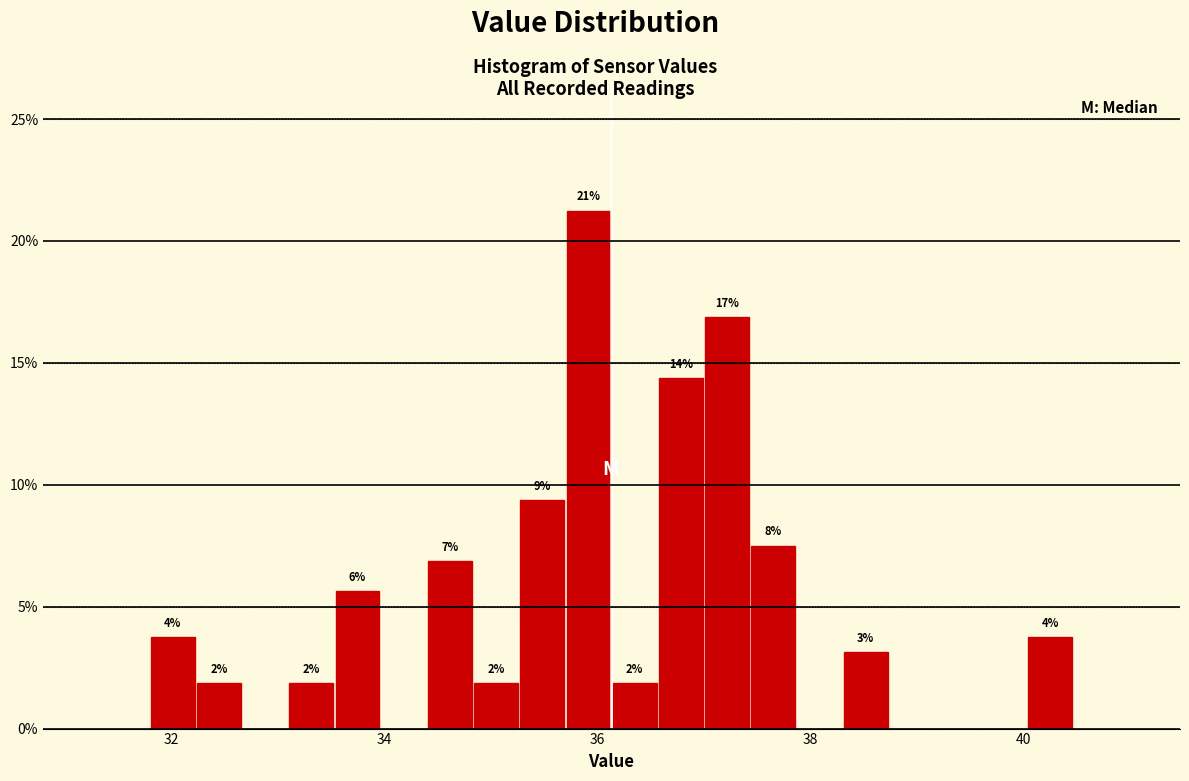

Around what value on the x-axis is the tallest bar? Give the approximate position of its centre, as read against the axis.

36.0